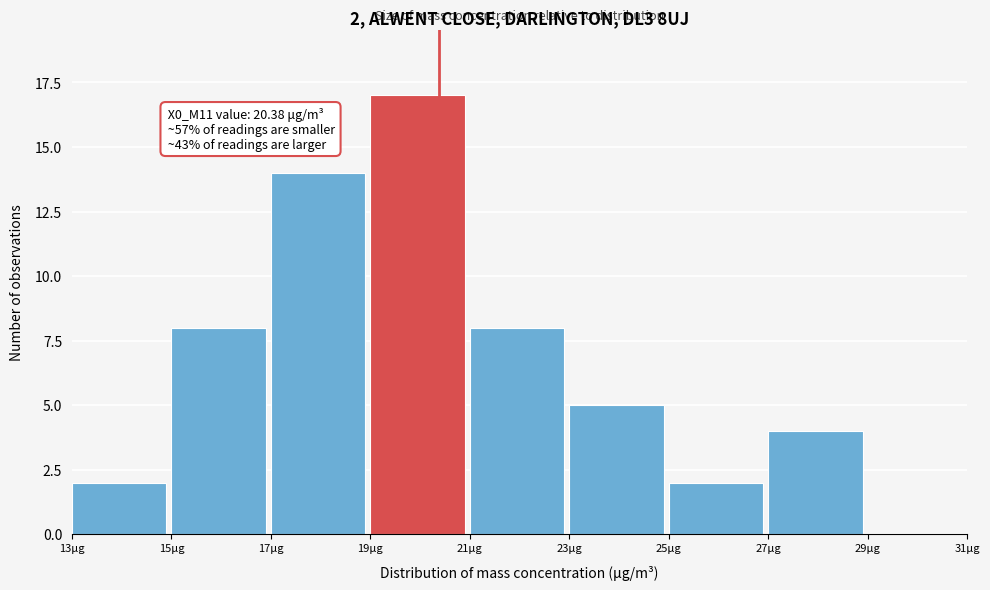

Over which range of the x-axis is the bar tallest?

19 to 21